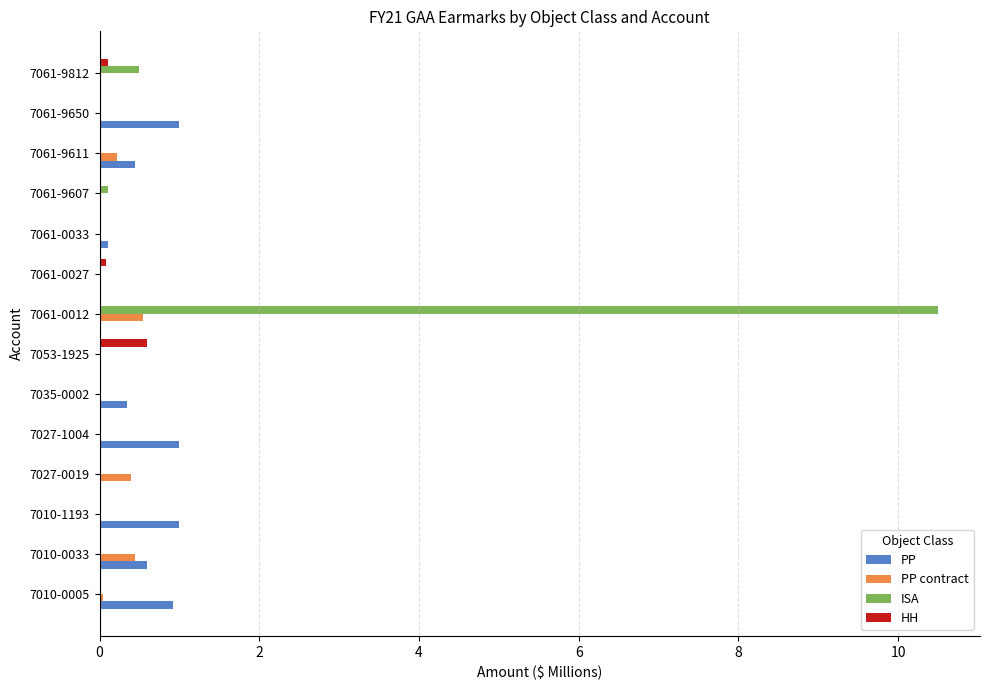

Is the value of PP at 7010-0005 greater than the value of HH at 7061-9611?

Yes